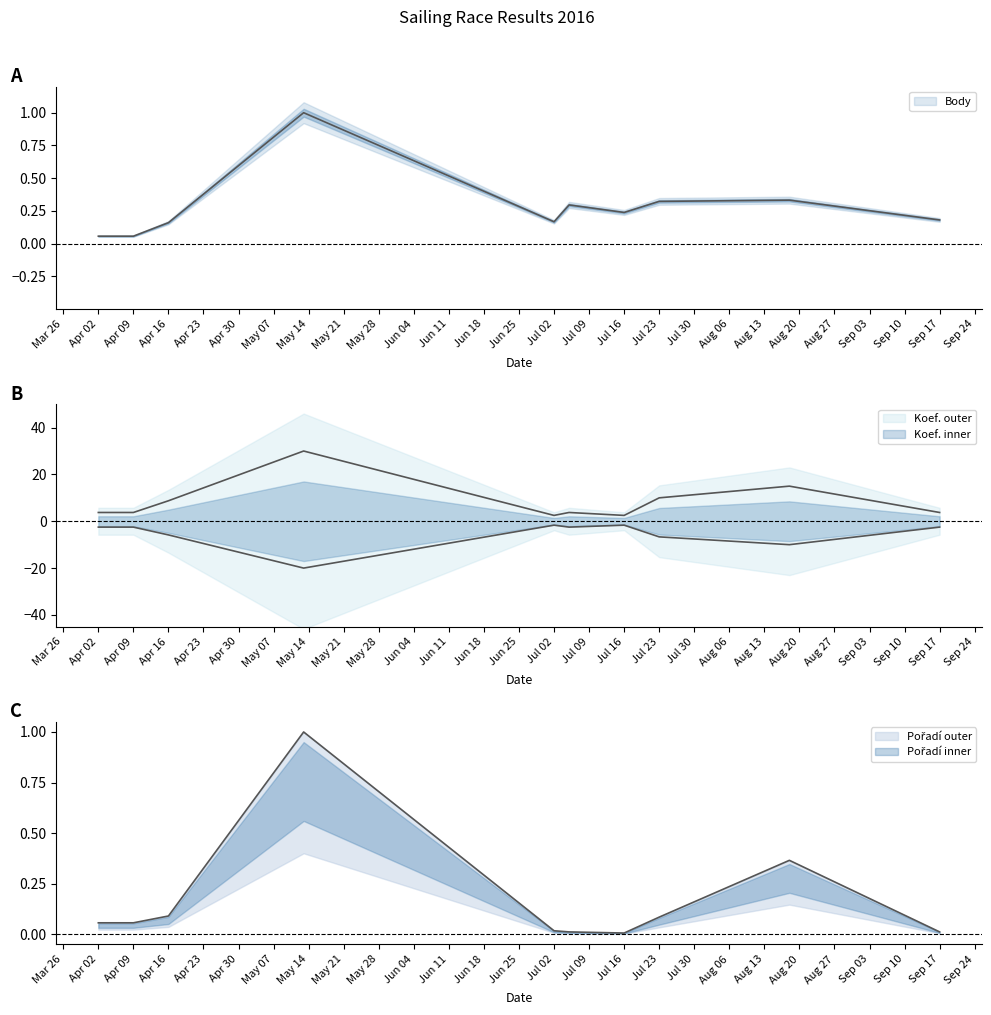

What is the difference between the maximum and minimum values in the Koef. series?

27.5